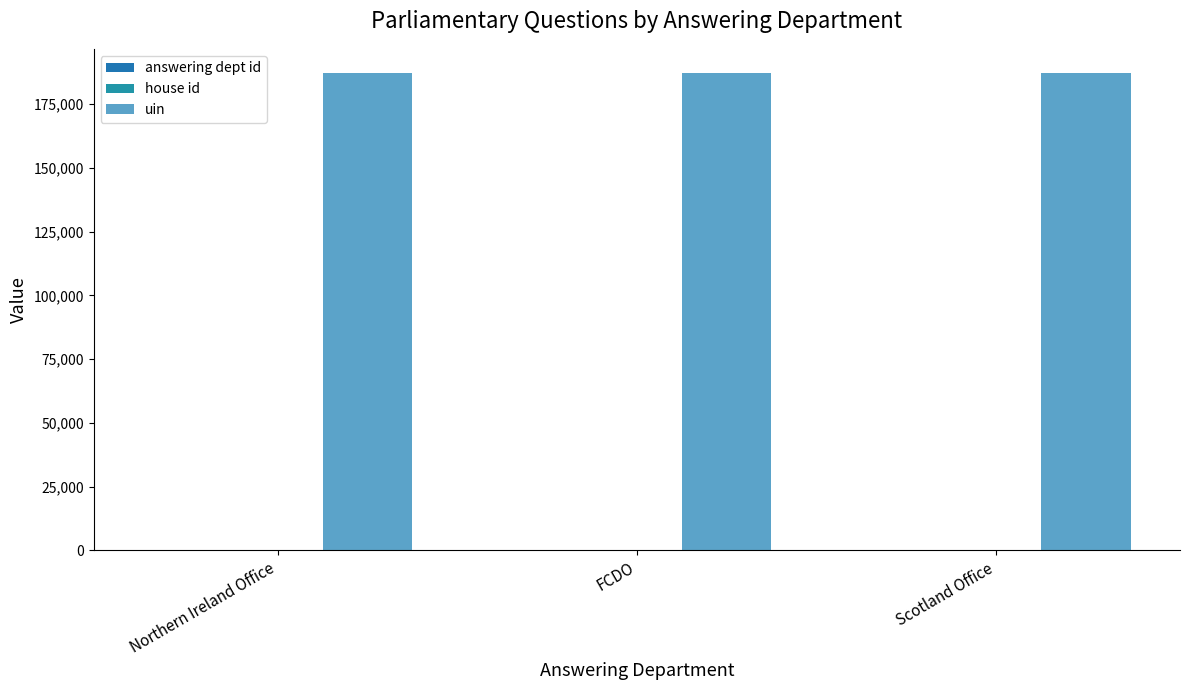

Count the number of data series in this chart.

3